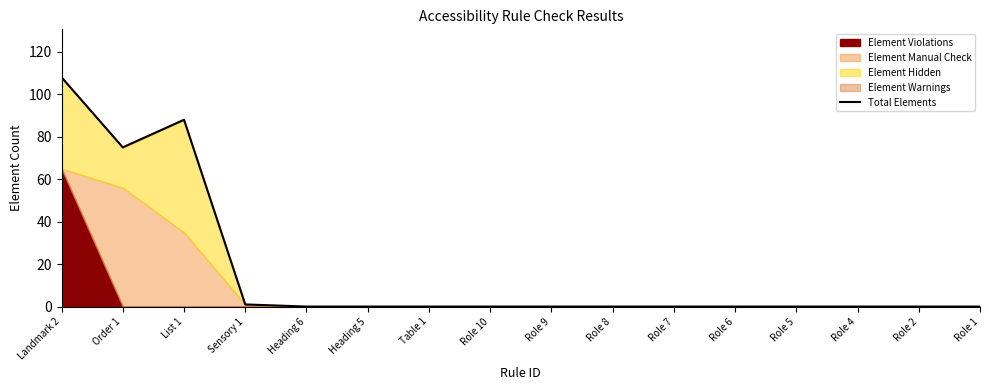

Reading left to right, extract all data points from this chart.

Landmark 2=108	Order 1=75	List 1=88	Sensory 1=1	Heading 6=0	Heading 5=0	Table 1=0	Role 10=0	Role 9=0	Role 8=0	Role 7=0	Role 6=0	Role 5=0	Role 4=0	Role 2=0	Role 1=0